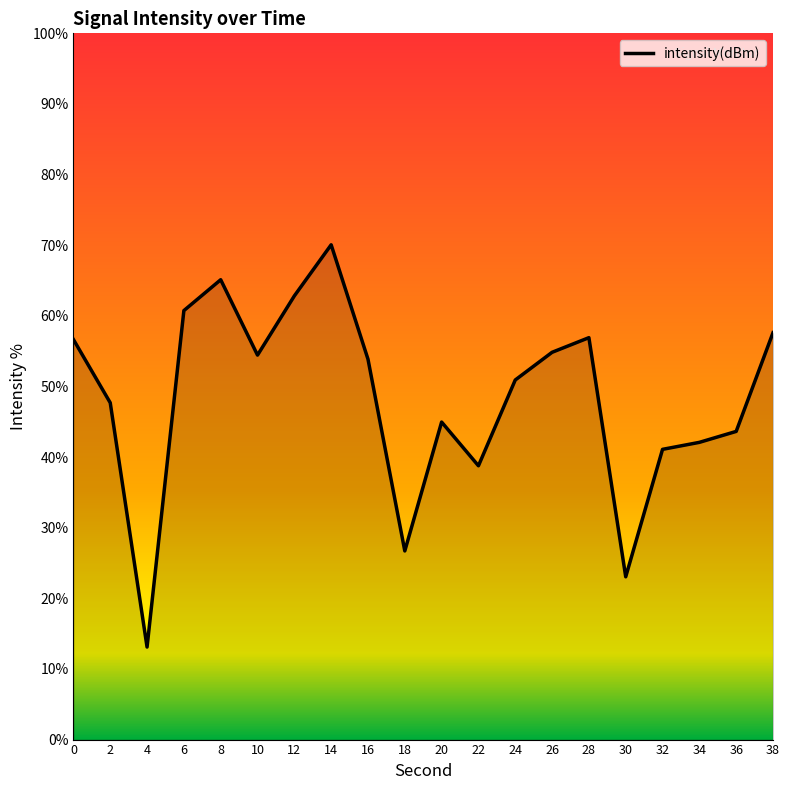

At which category does the chart reach its minimum across all series?

4